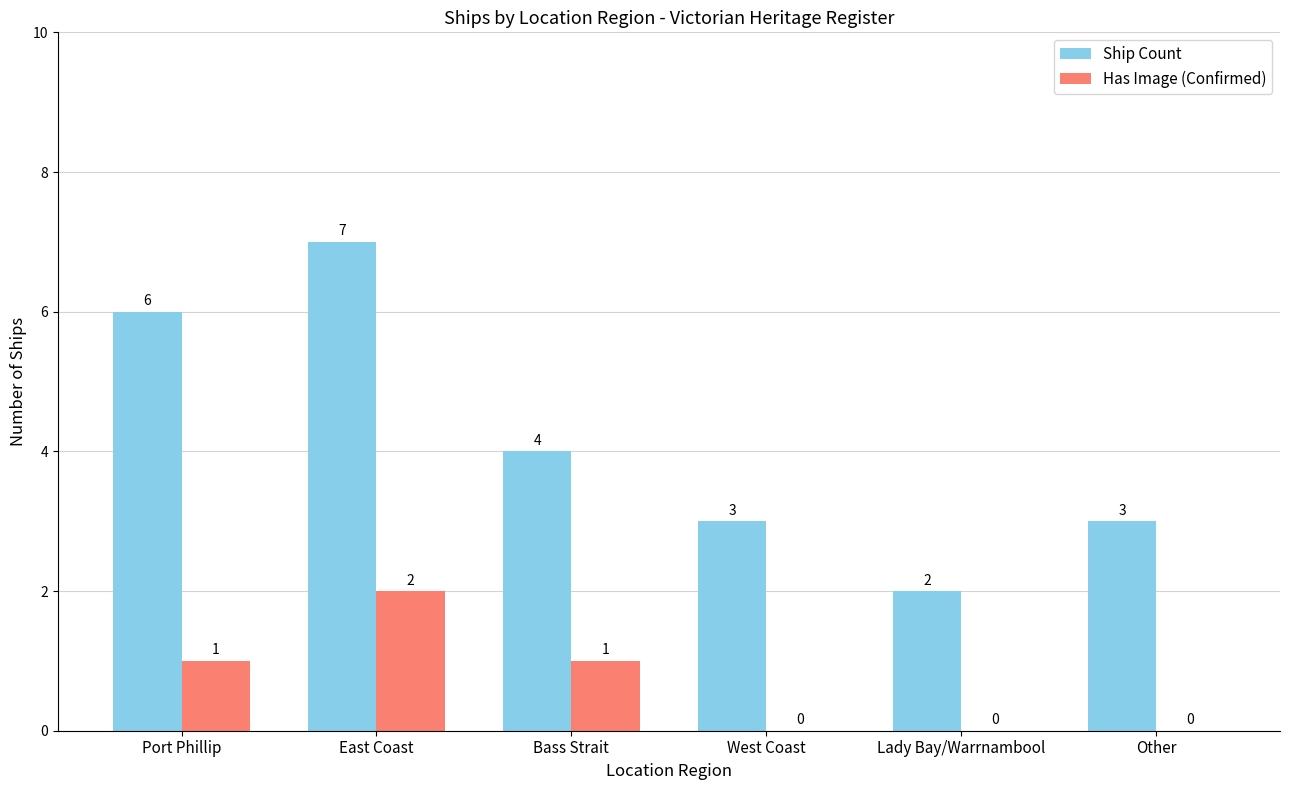

Between Other and East Coast, which is larger?

East Coast